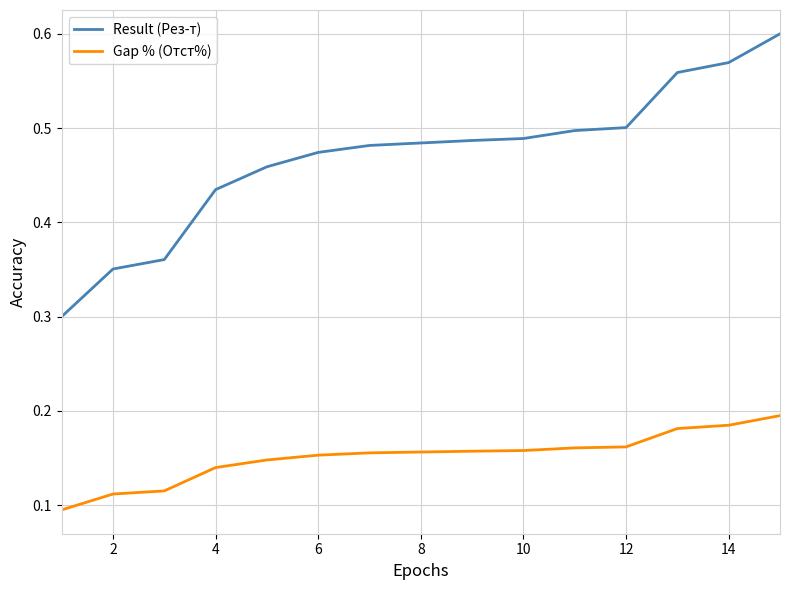

What is the minimum value for Result (Рез-т)?

0.3